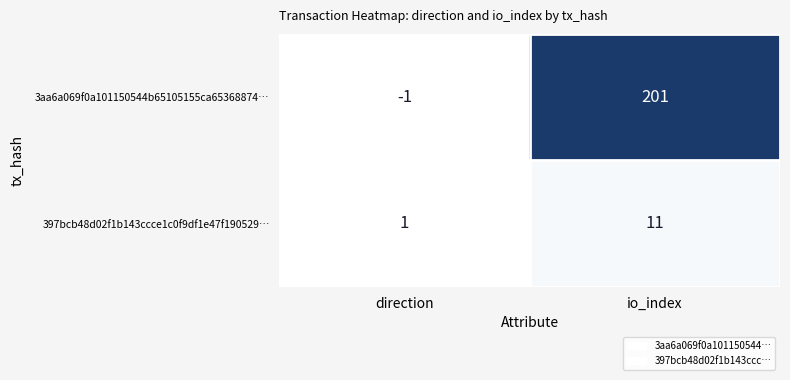

At which category is the sum across all series the highest?

io_index